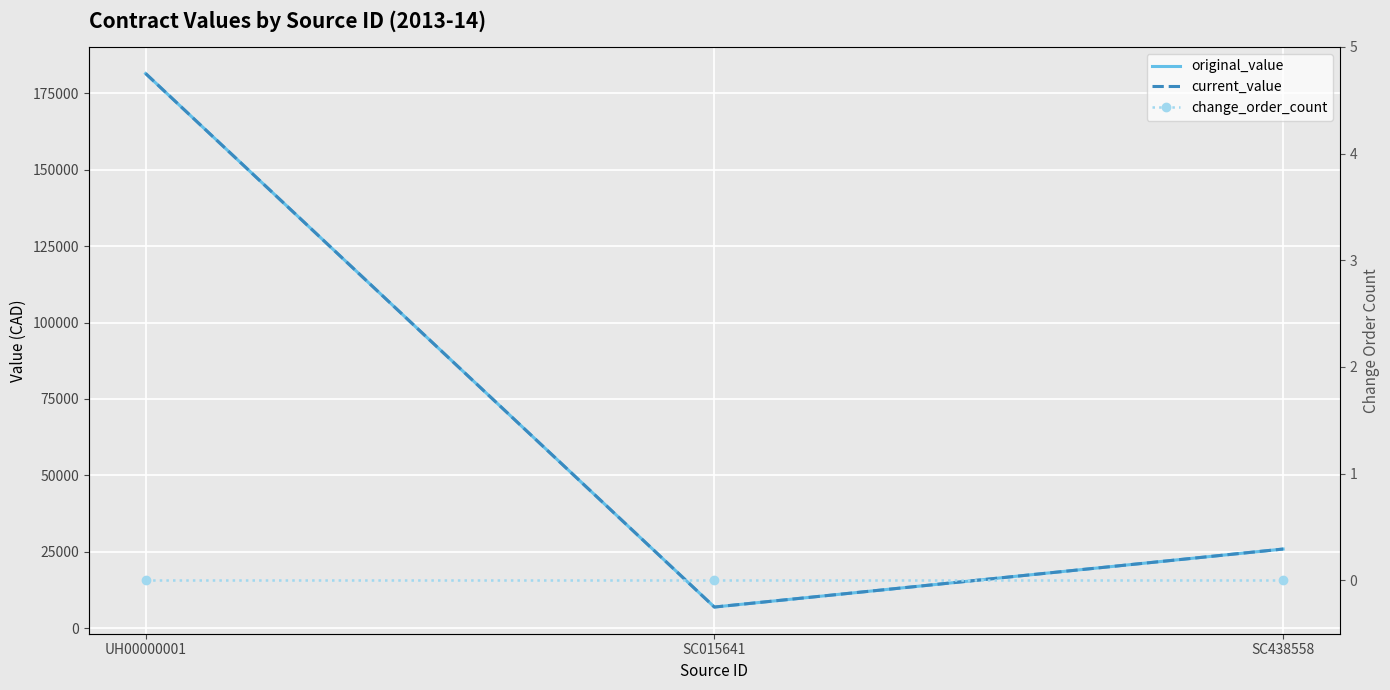

Which series has the widest spread of values?

original_value